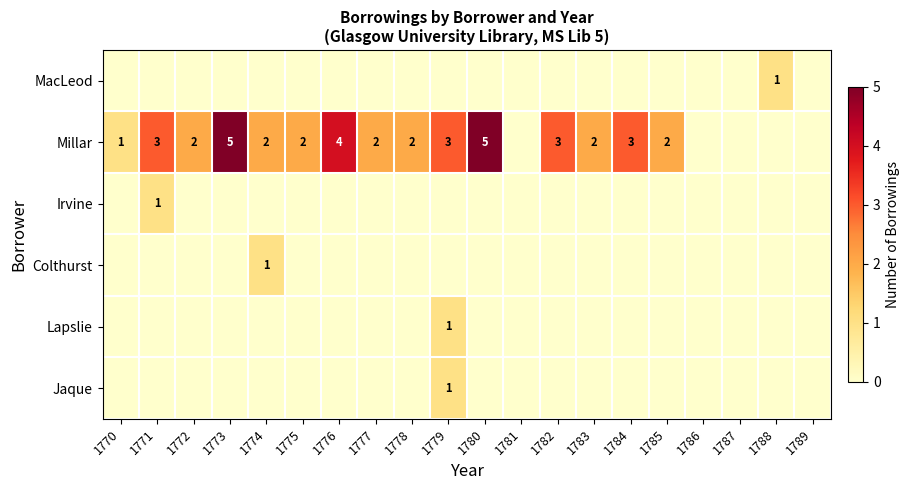

How many distinct data groups are displayed?

6